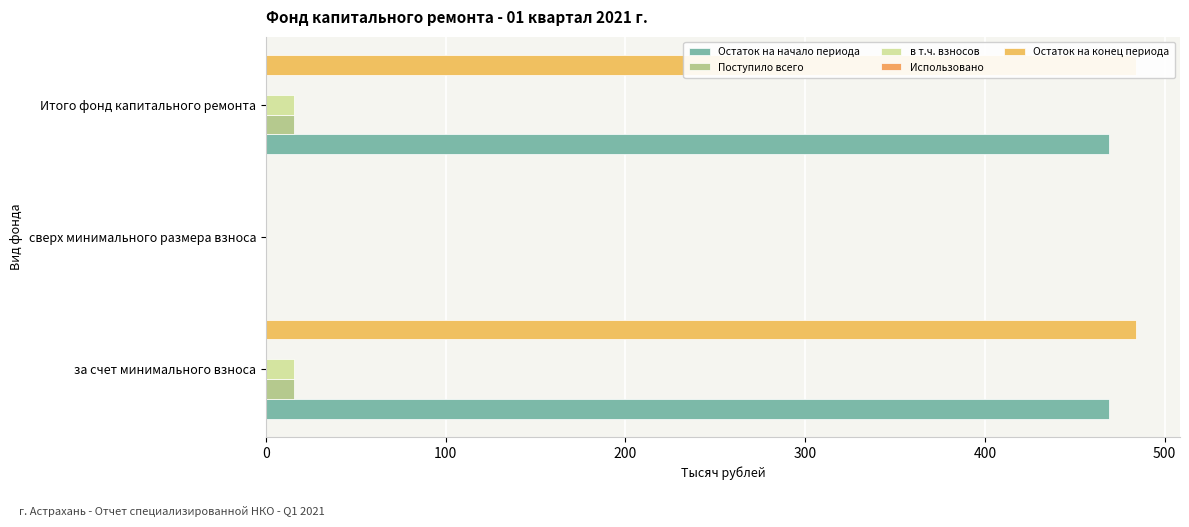

What is the maximum value shown in the chart?

484.3